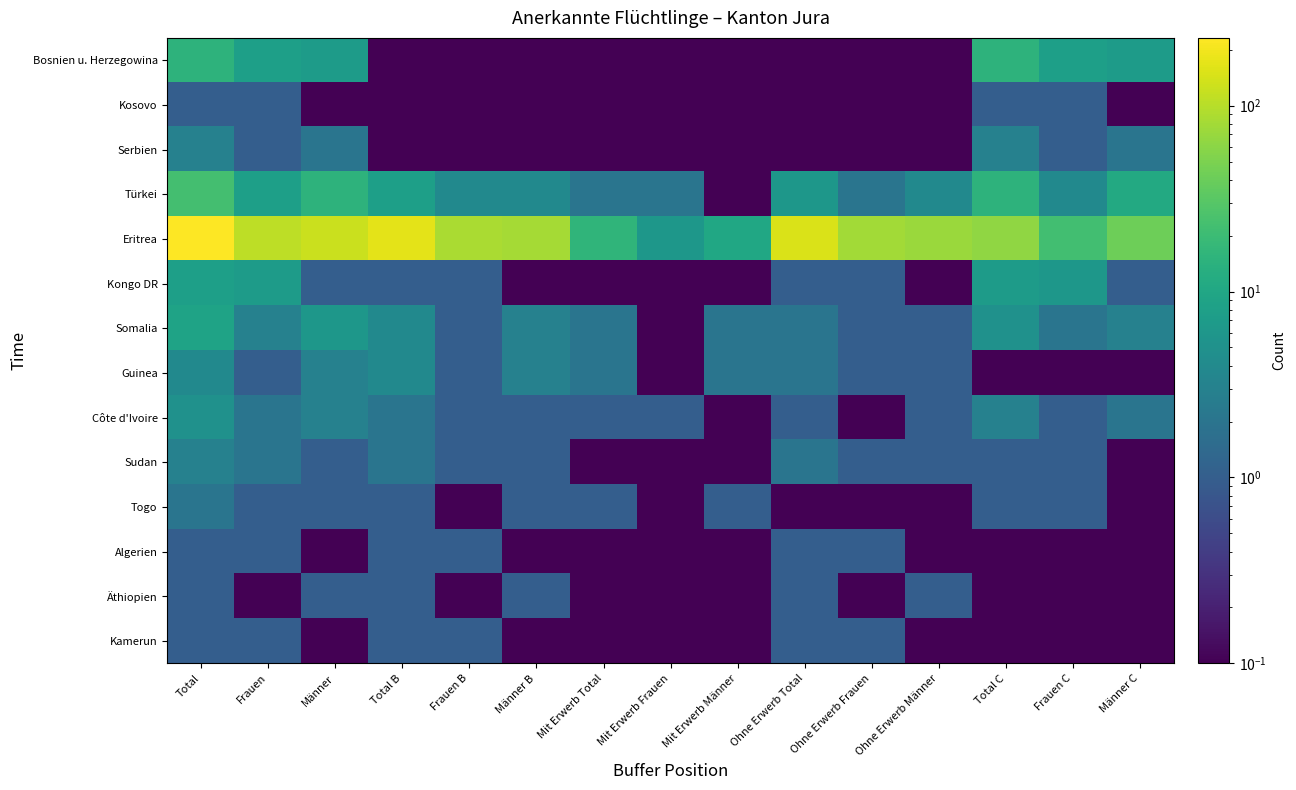

Rank the series at Ohne Erwerb Total from lowest to highest value.

Bosnien u. Herzegowina, Kosovo, Serbien, Togo, Kongo DR, Côte d'Ivoire, Algerien, Äthiopien, Kamerun, Somalia, Guinea, Sudan, Türkei, Eritrea